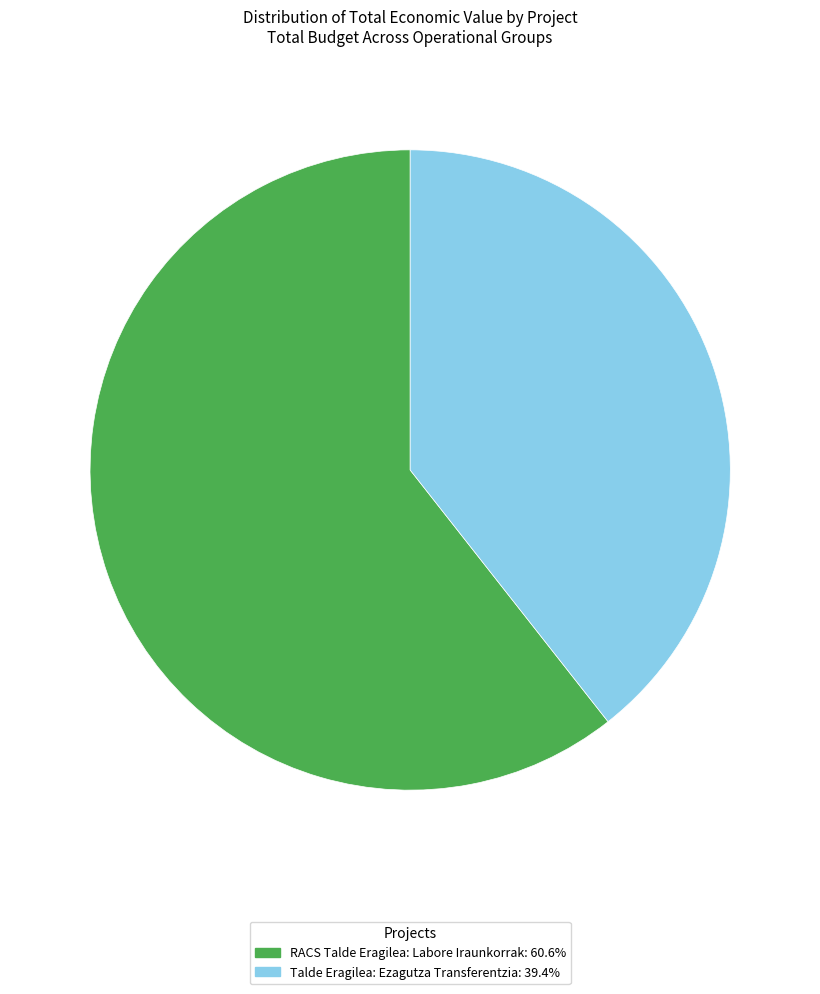

Is there a majority slice in this chart?

Yes